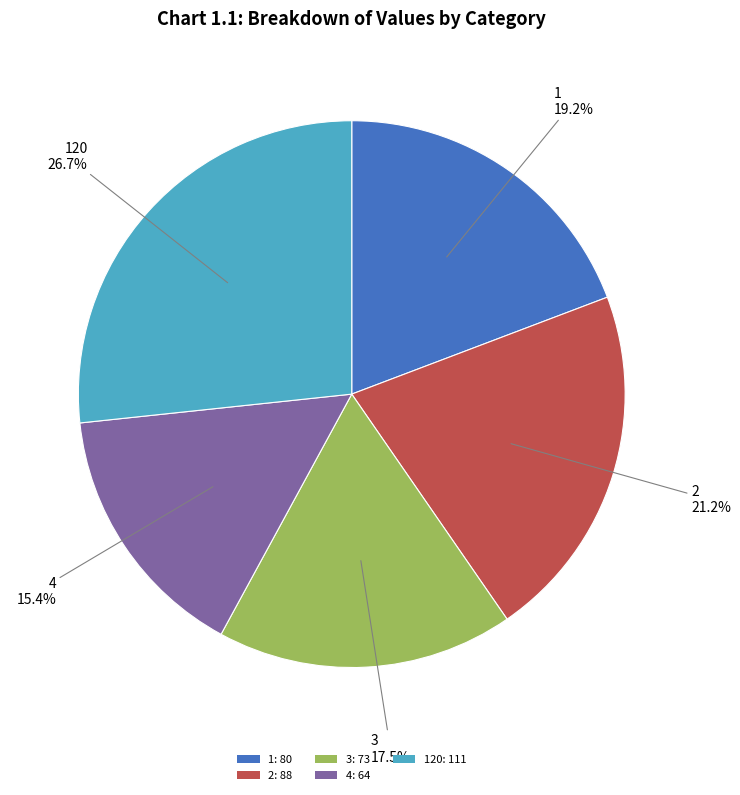

Which category has the biggest portion of the pie?

120: 111